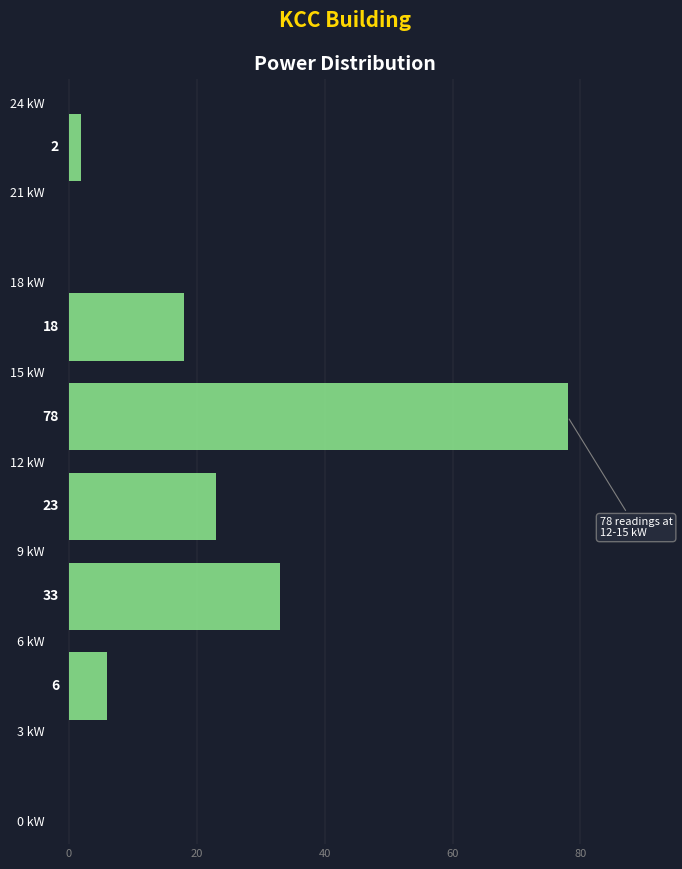

Which range on the y-axis has the longest bar?

12 to 15